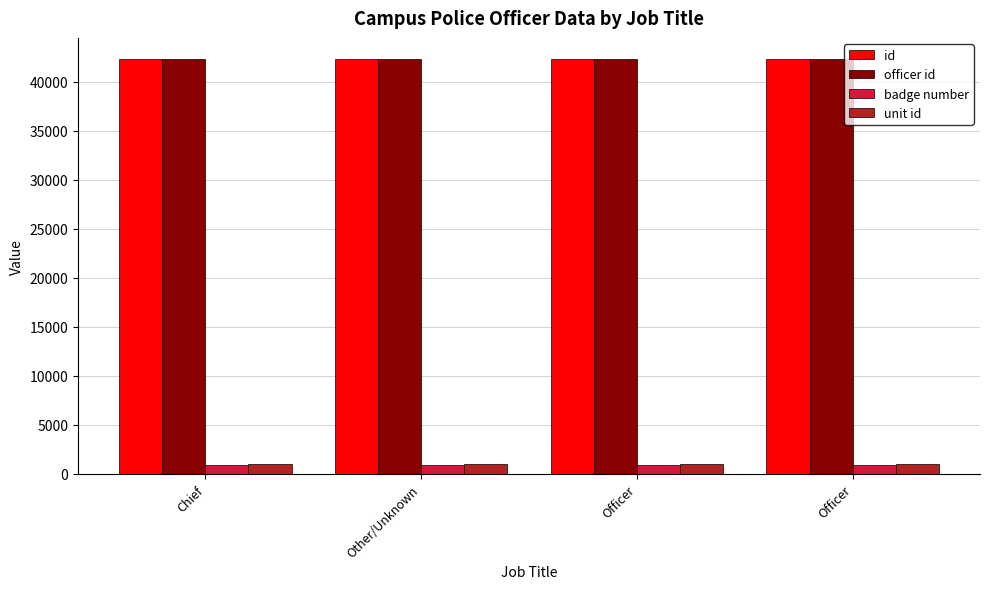

What is the label of the 4th bar from the right?

Chief